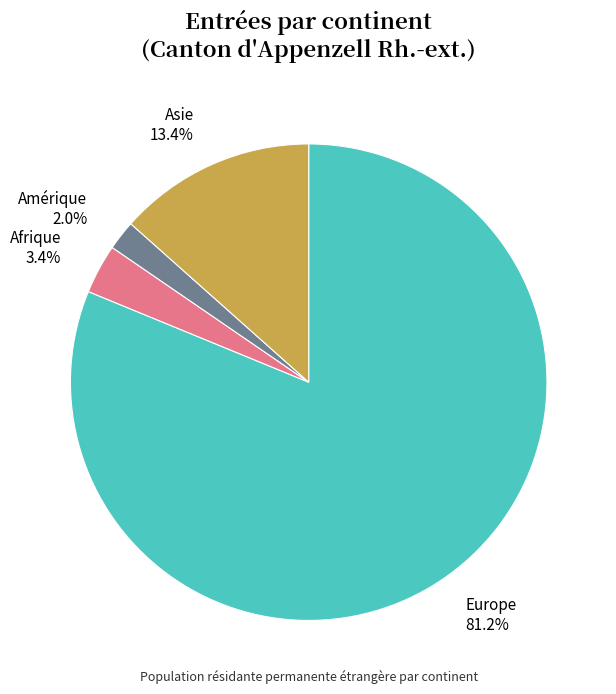

To the nearest percent, what is the difference between the largest and smallest slice percentages?

79%